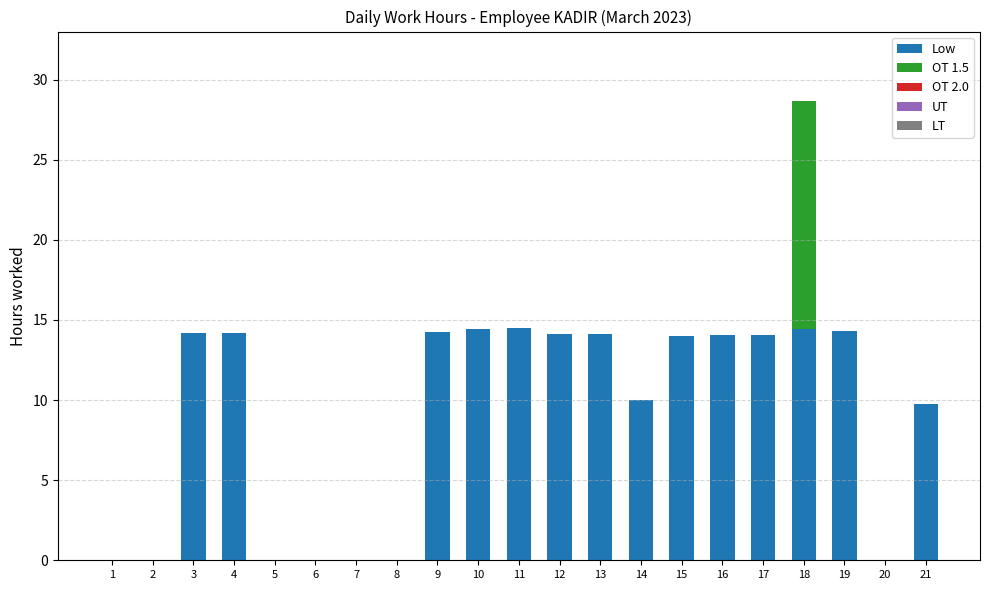

True or false: Low has a value of 5.9 at 6.

False